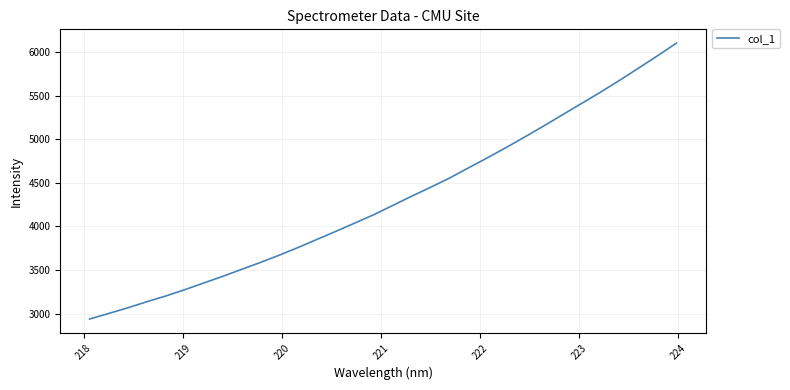

What is the difference between the maximum and second lowest values?

3100.2